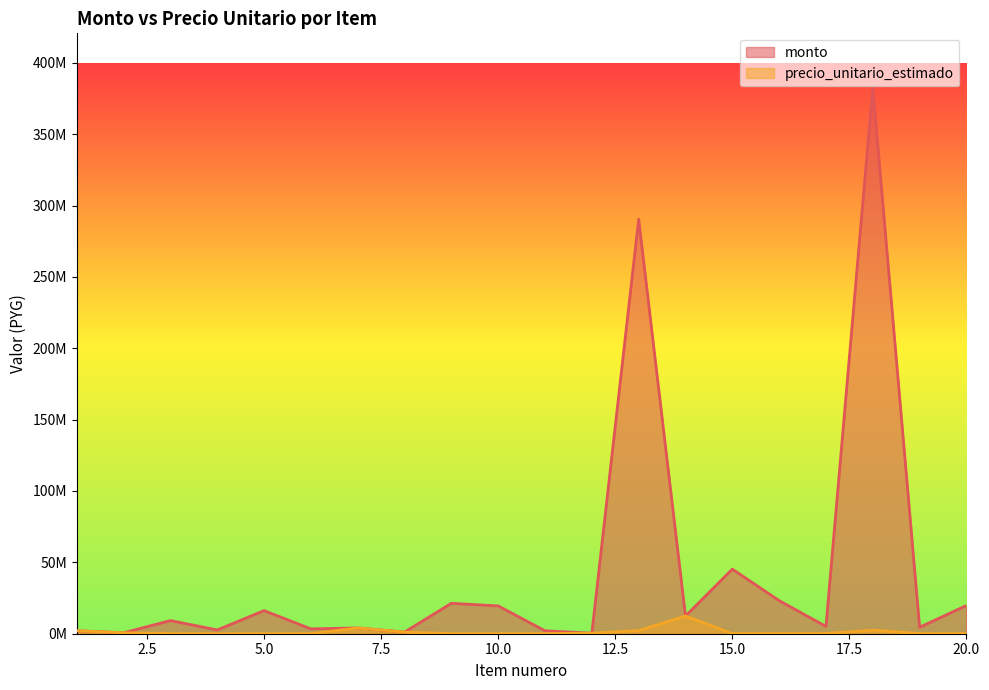

Where does the monto series first go above 9200000?

5